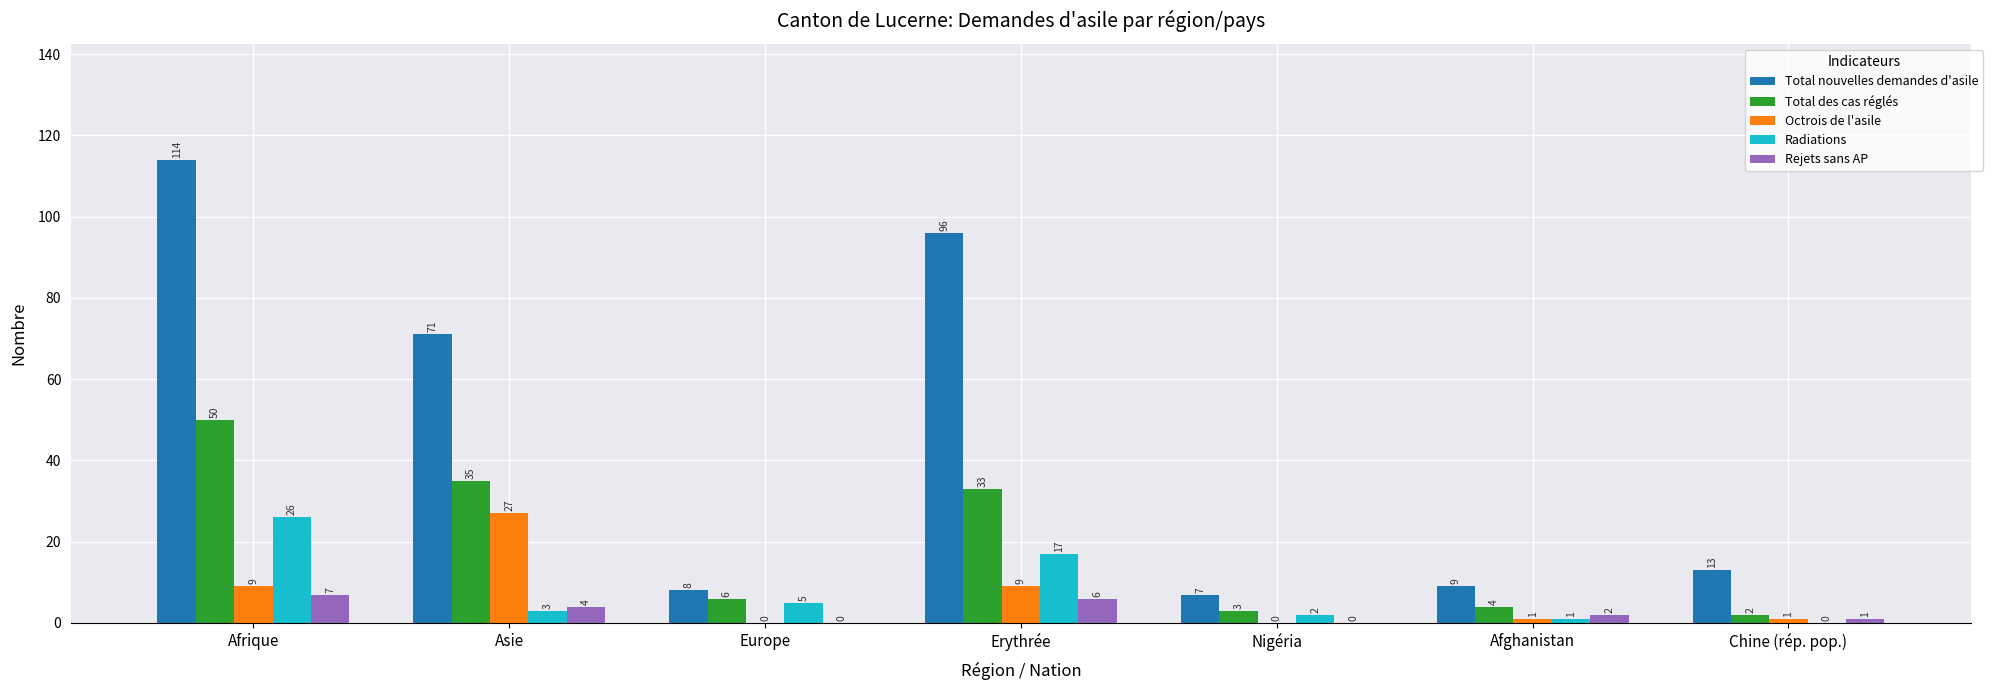

Reading left to right, transcribe all the data shown in this chart.

Total nouvelles demandes d'asile: Afrique=114	Asie=71	Europe=8	Erythrée=96	Nigéria=7	Afghanistan=9	Chine (rép. pop.)=13
Total des cas réglés: Afrique=50	Asie=35	Europe=6	Erythrée=33	Nigéria=3	Afghanistan=4	Chine (rép. pop.)=2
Octrois de l'asile: Afrique=9	Asie=27	Europe=0	Erythrée=9	Nigéria=0	Afghanistan=1	Chine (rép. pop.)=1
Radiations: Afrique=26	Asie=3	Europe=5	Erythrée=17	Nigéria=2	Afghanistan=1	Chine (rép. pop.)=0
Rejets sans AP: Afrique=7	Asie=4	Europe=0	Erythrée=6	Nigéria=0	Afghanistan=2	Chine (rép. pop.)=1